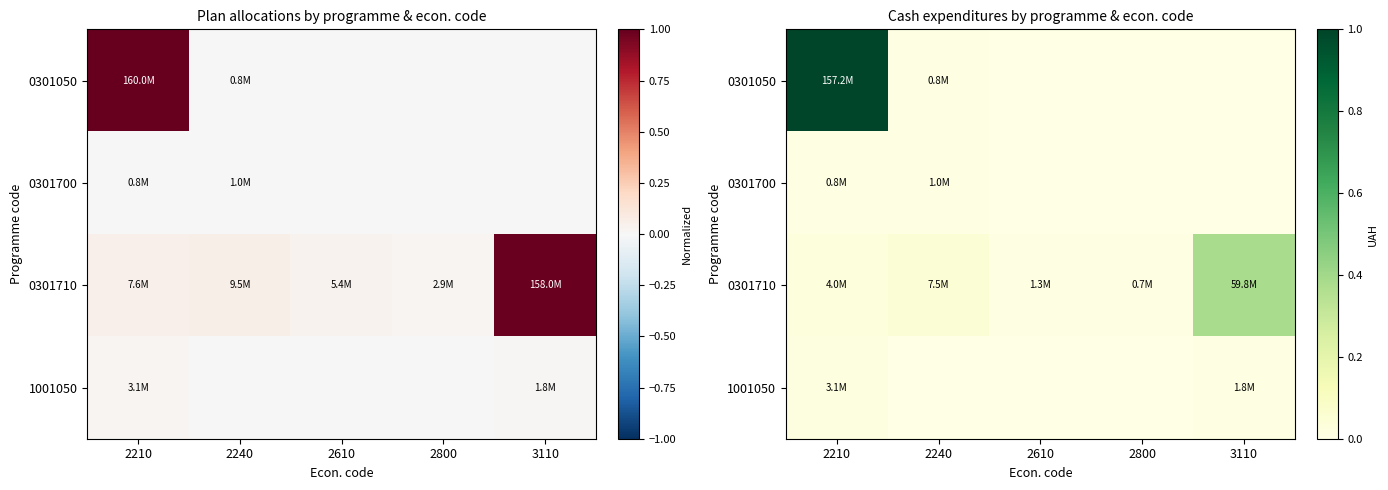

Is it true that 0301050 equals -0.6 at 2800?

False